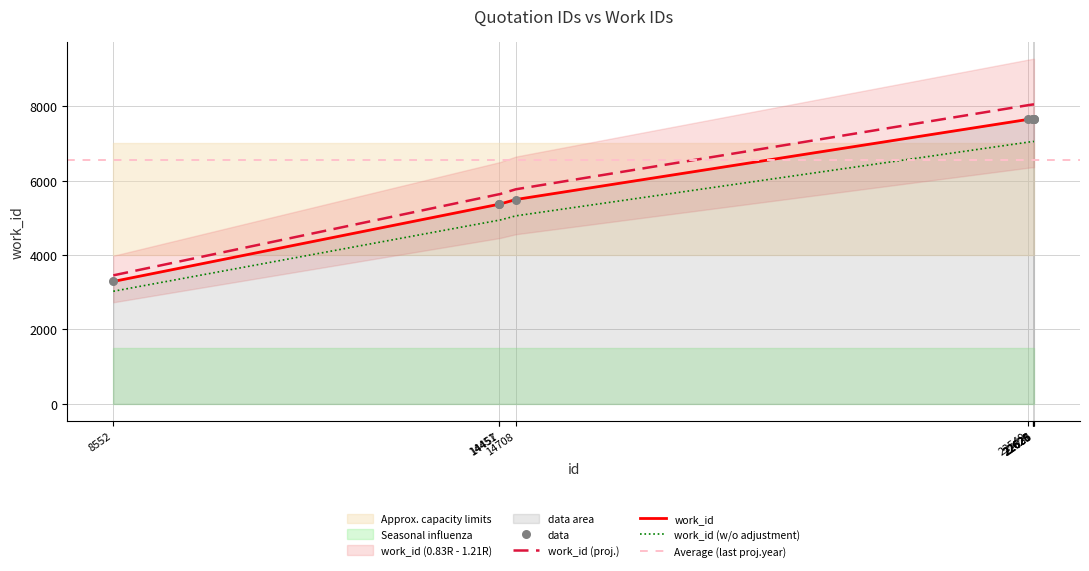

Between 22549 and 22628, which is larger?

22628